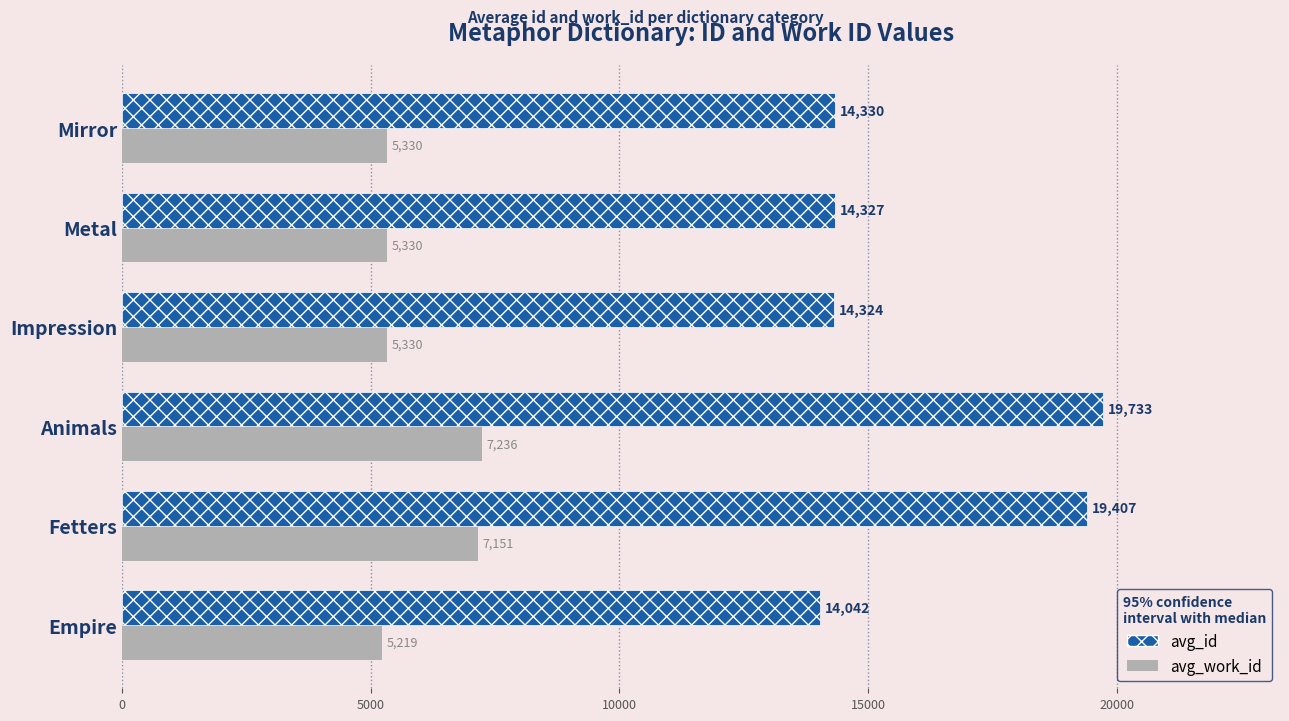

What is the greatest value displayed?

19733.0